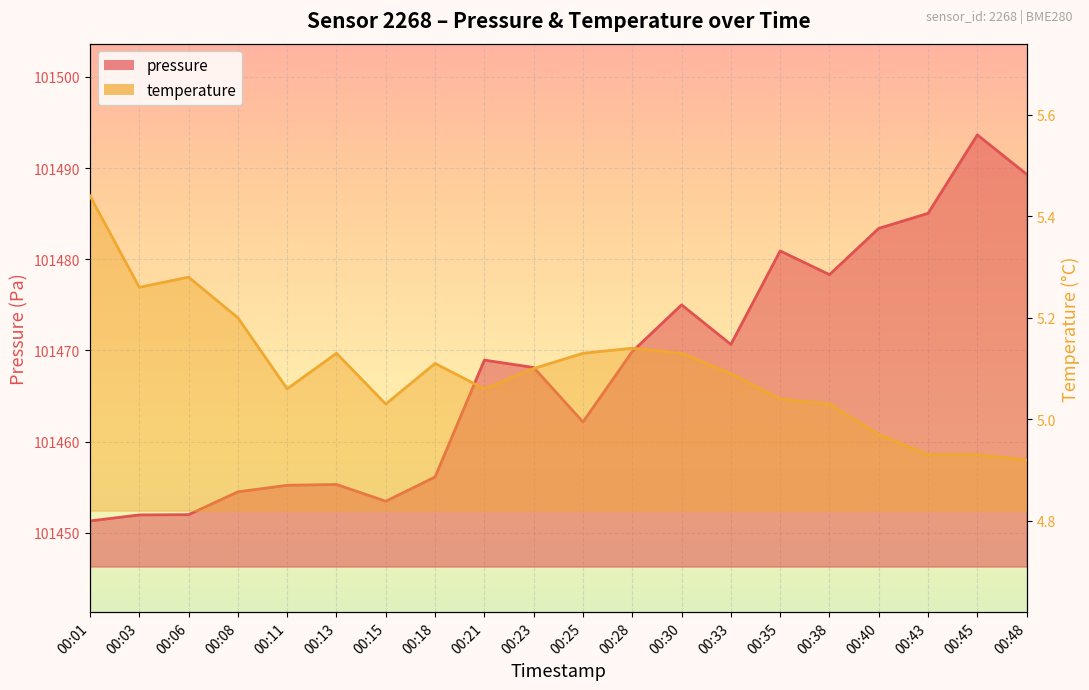

True or false: temperature has more than 2 interior local peaks.

True